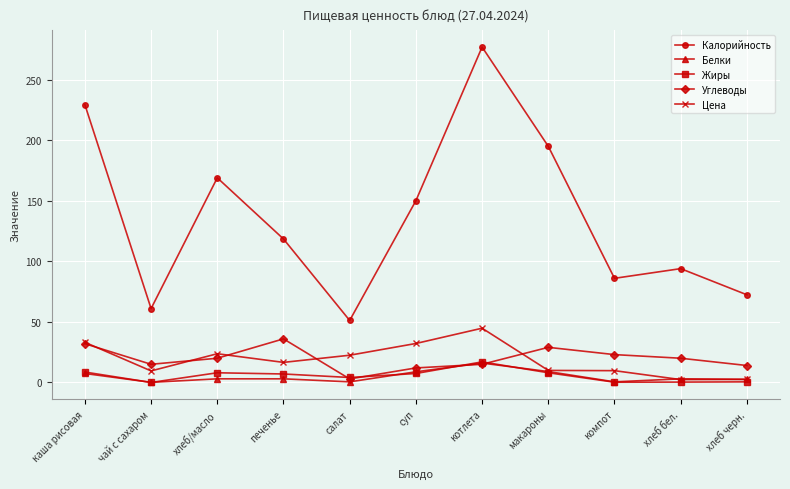

Is the value of Цена at каша рисовая greater than the value of Углеводы at макароны?

Yes